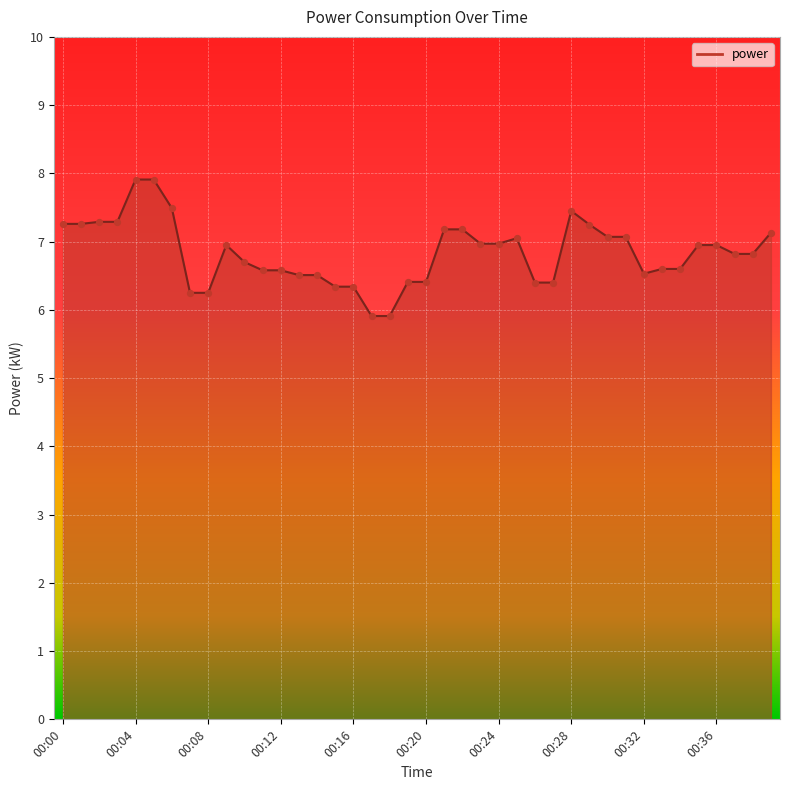

What is the minimum value shown in the chart?

5.9